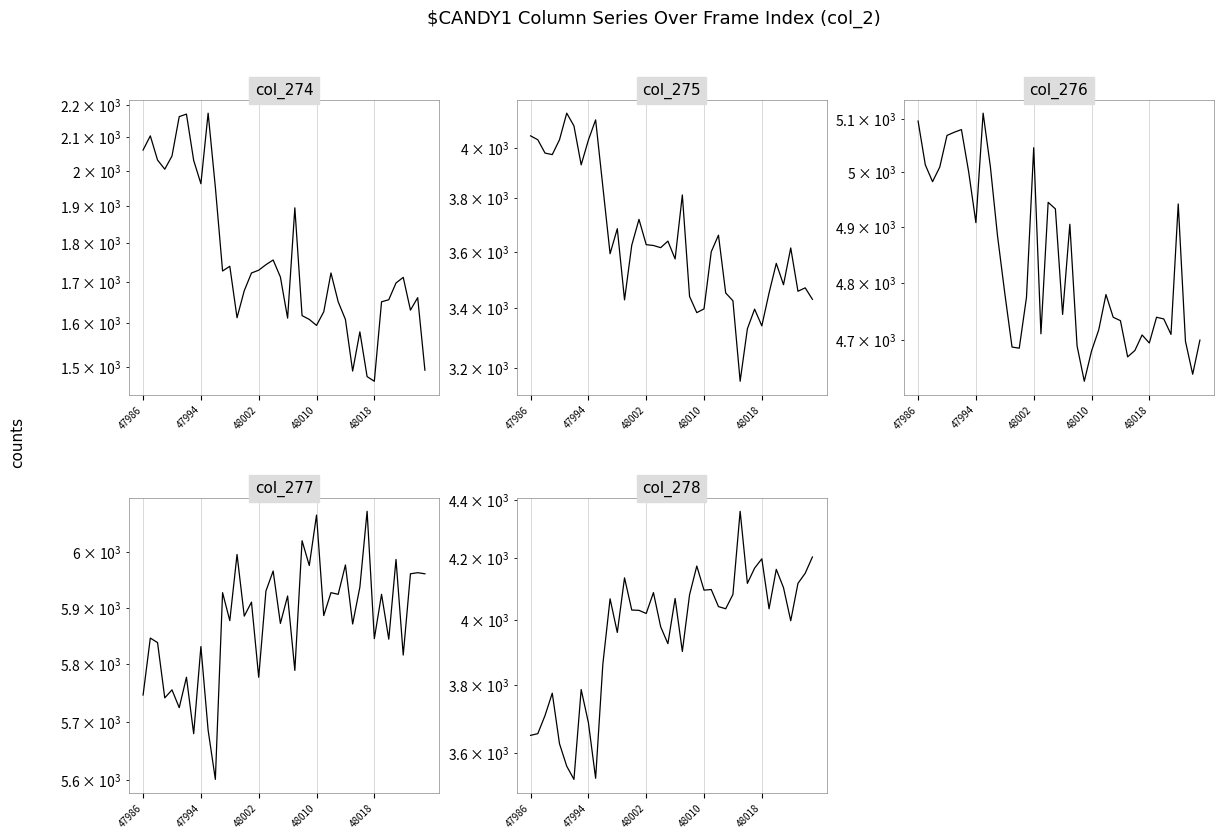

What is the total value across all series at 19?

20082